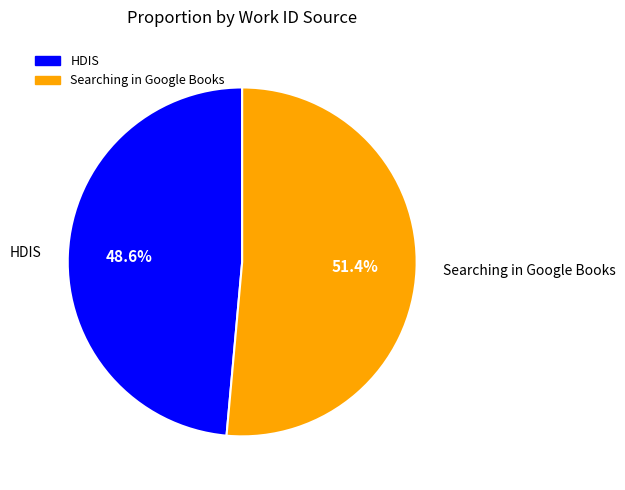

Is it true that HDIS is 49% of the pie?

True